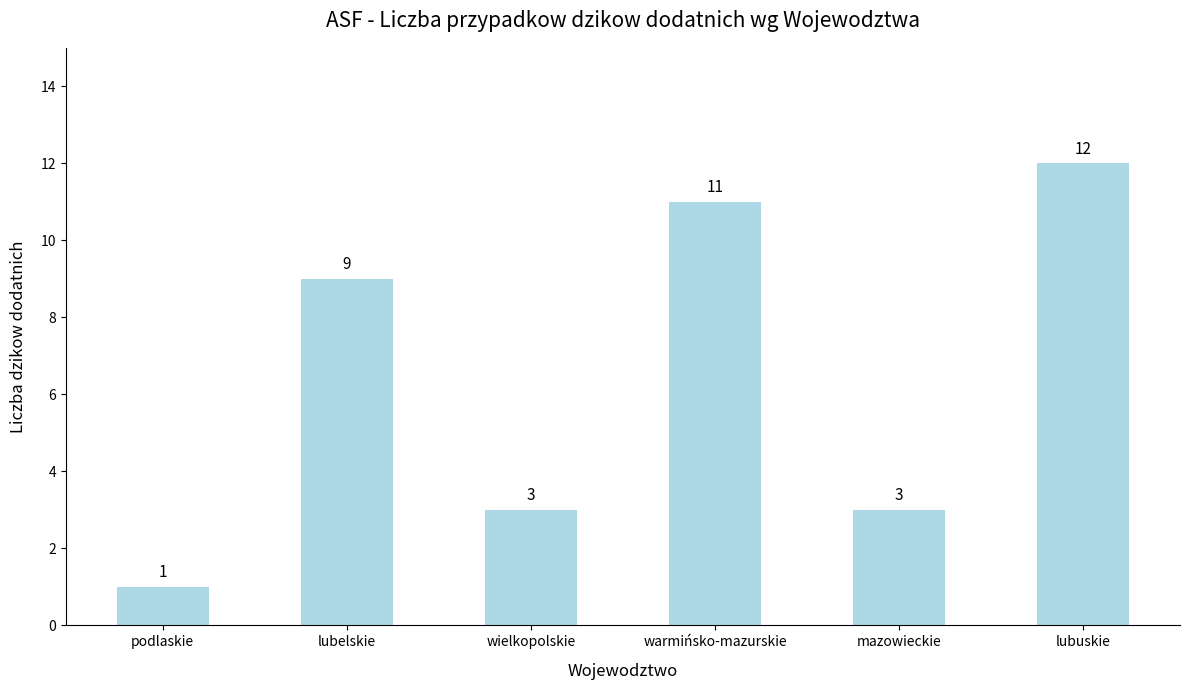

Is it true that the value at podlaskie is 1?

True